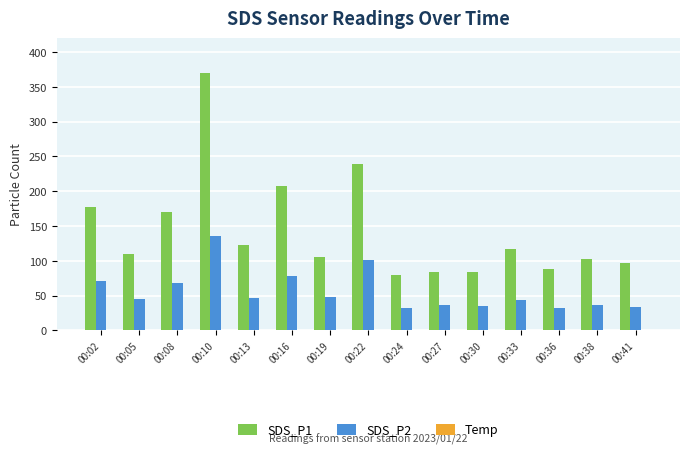

The value of SDS_P1 at 00:05 is 109.5. True or false?

True